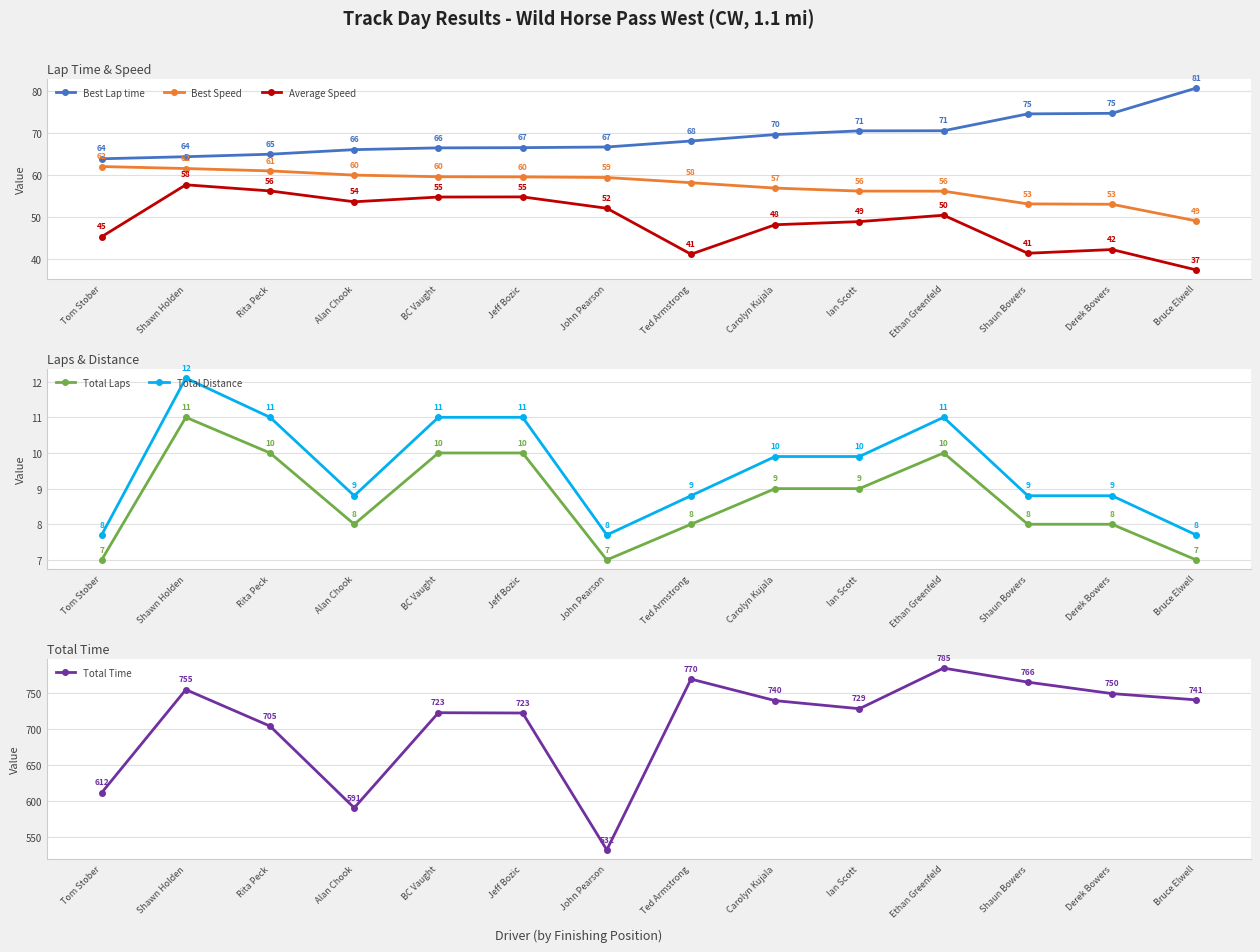

True or false: Best Speed and Best Lap time intersect in this chart.

False